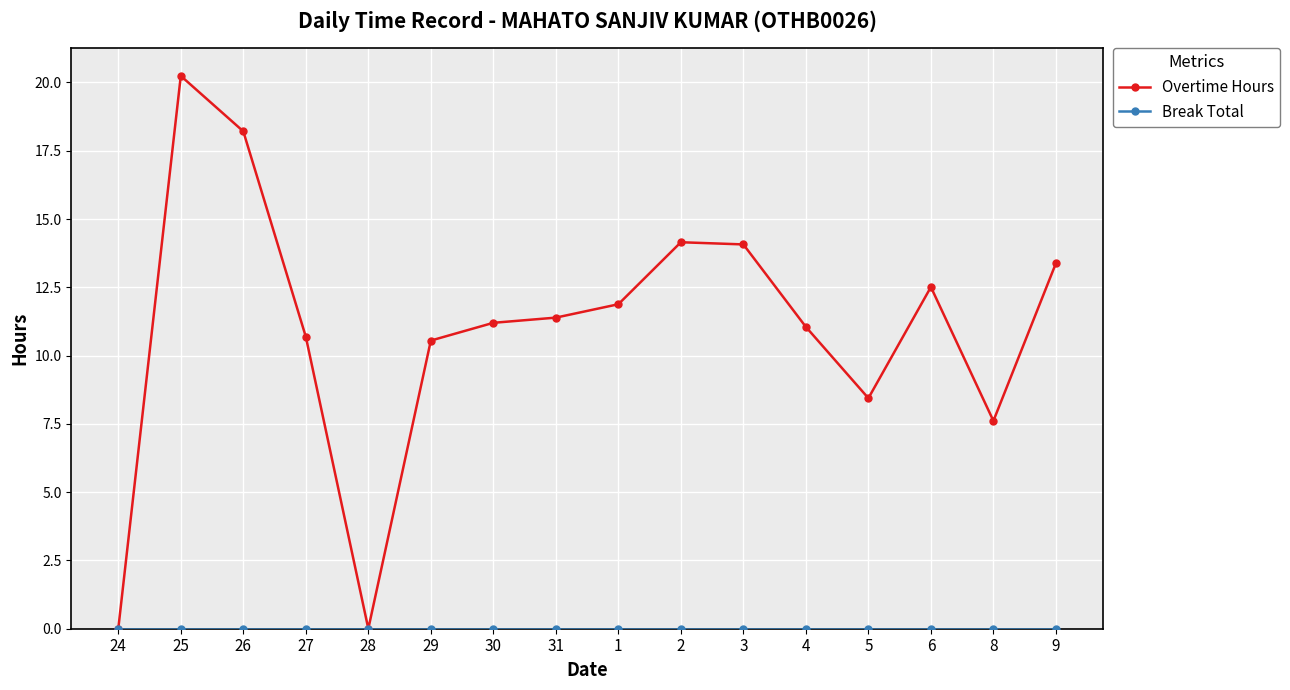

What is the average value of the Overtime Hours series?

11.0